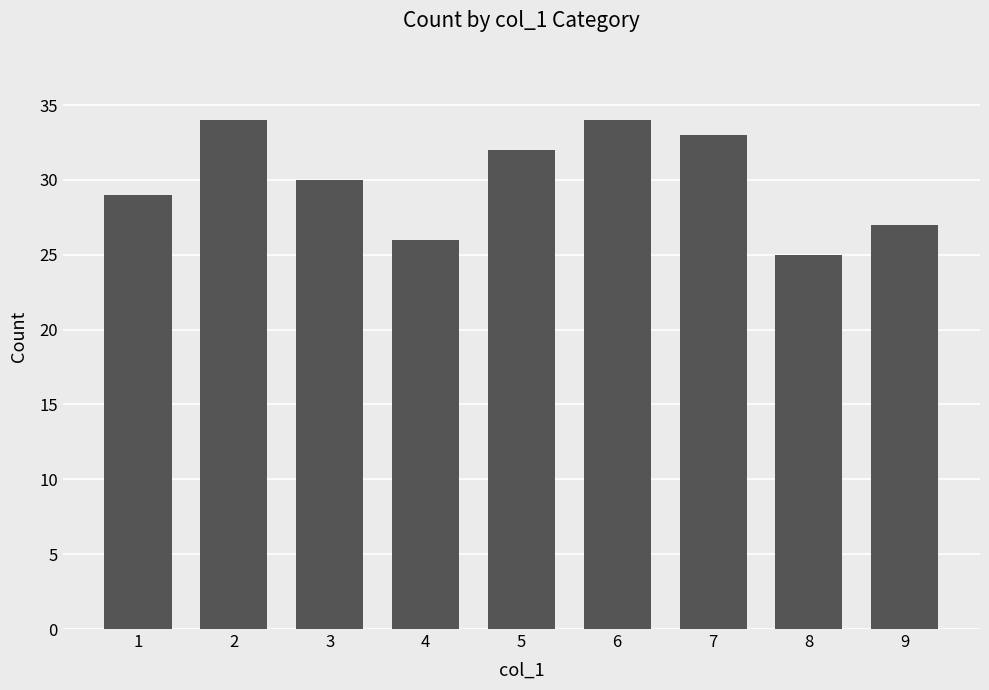

How many bars are there in total?

9